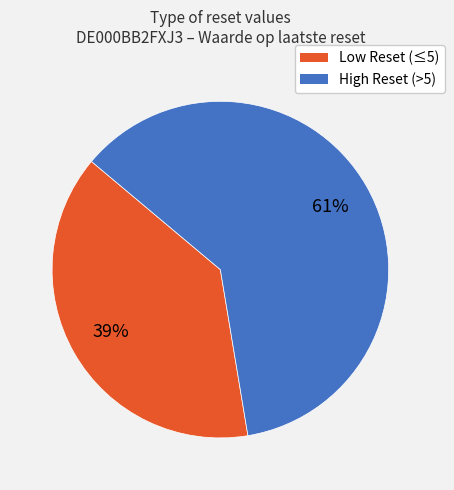

Does any single category account for the majority?

Yes